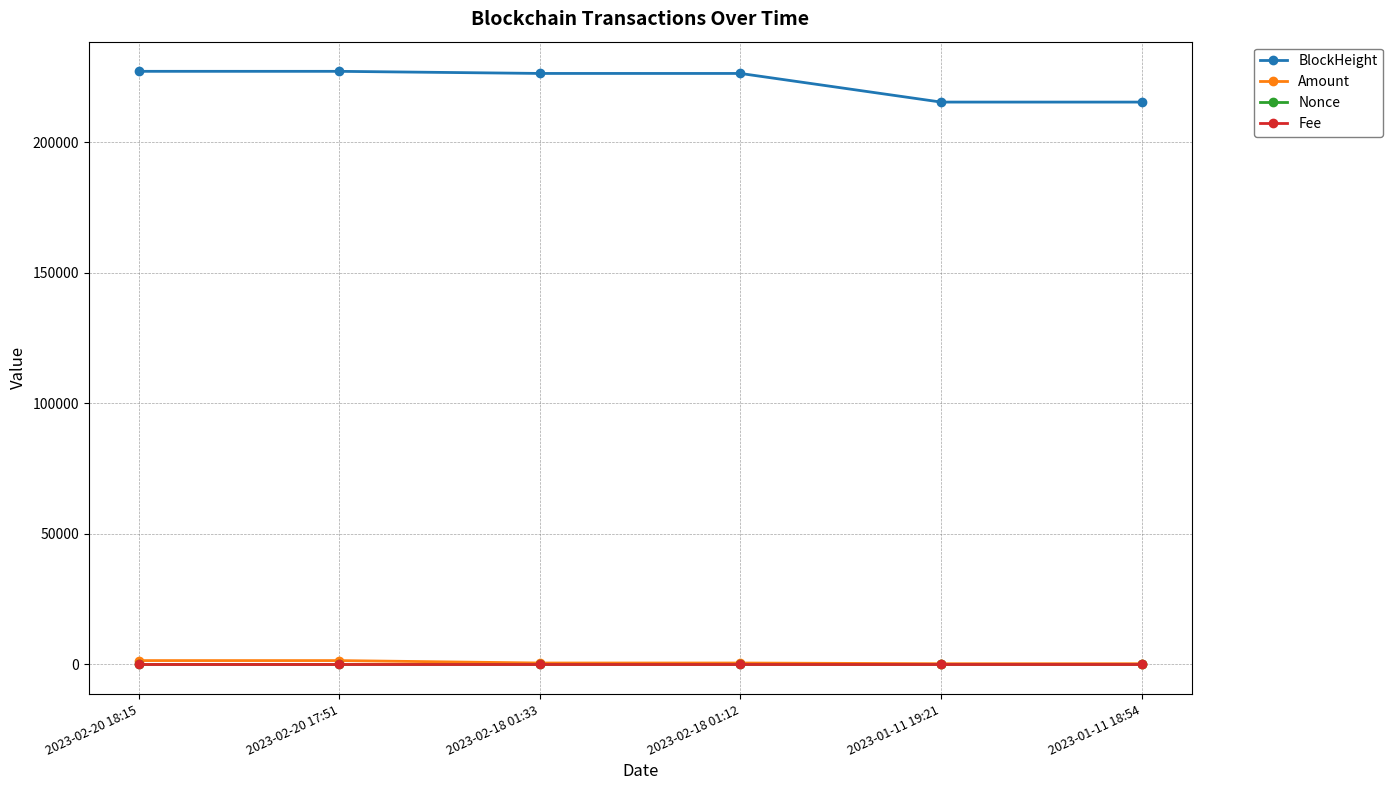

Which series has the largest total across all categories?

BlockHeight